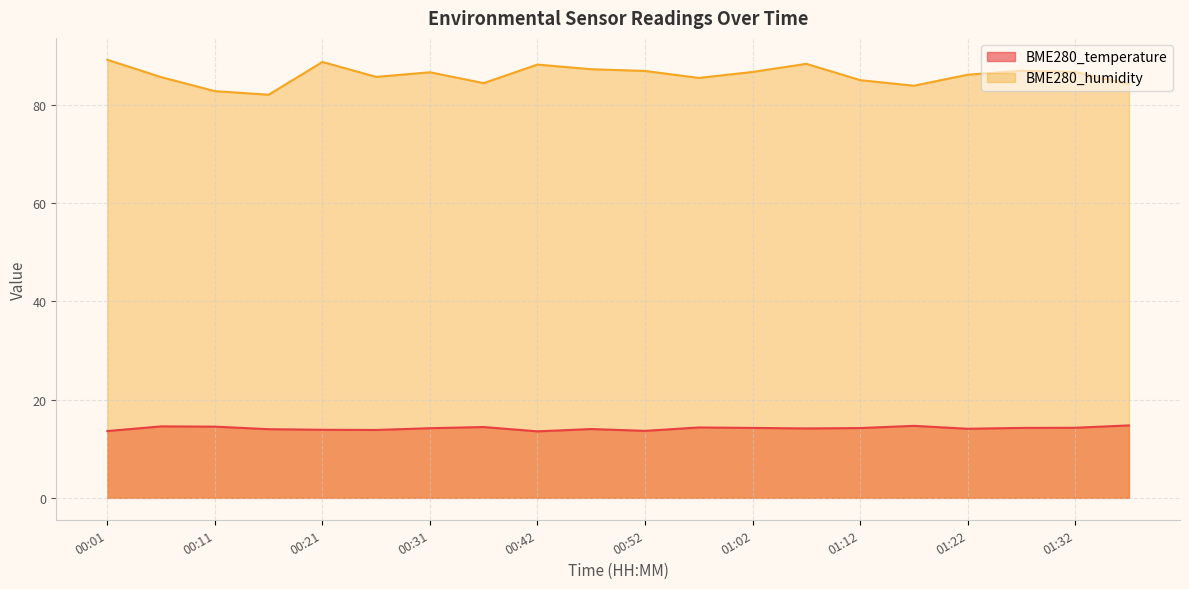

Which has a higher value, 01:22 or 01:37?

01:37